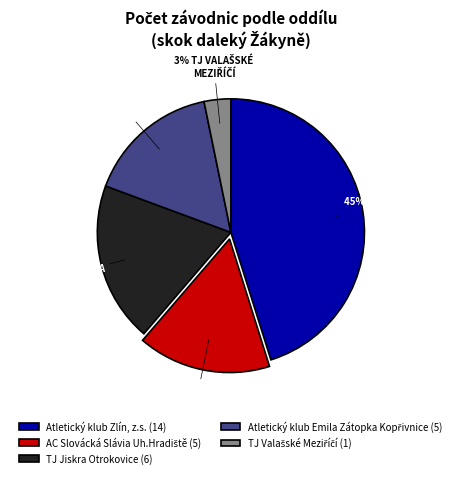

How many slices are in this pie chart?

5